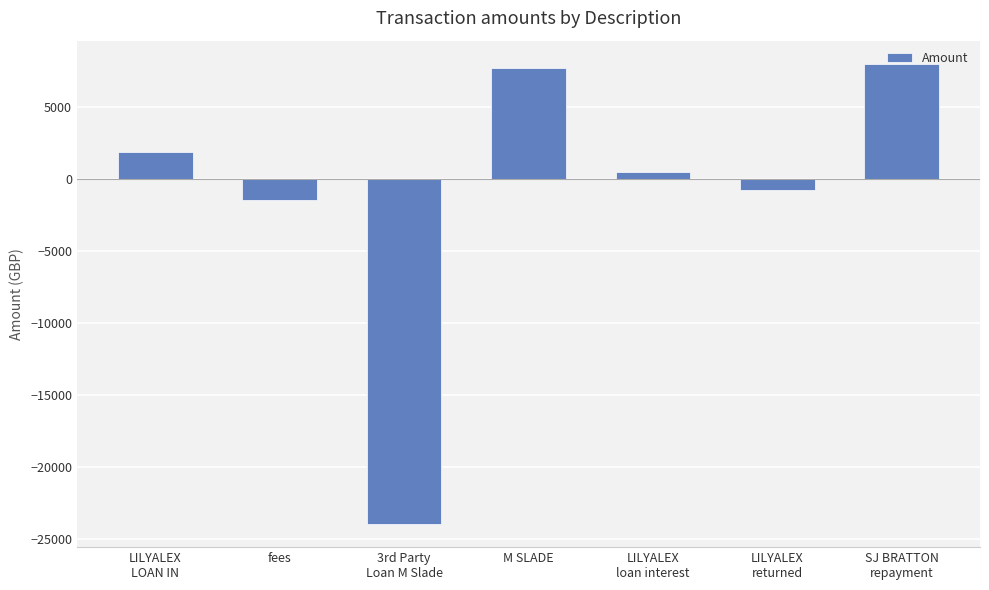

Between SJ BRATTON
repayment and 3rd Party
Loan M Slade, which is larger?

SJ BRATTON
repayment